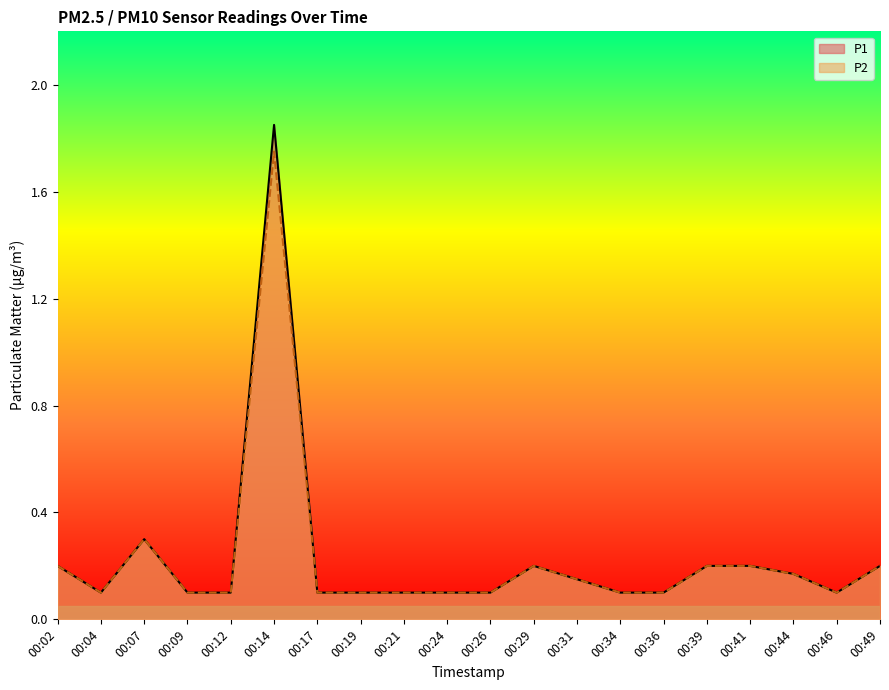

What are all the series names shown in the legend?

P1, P2